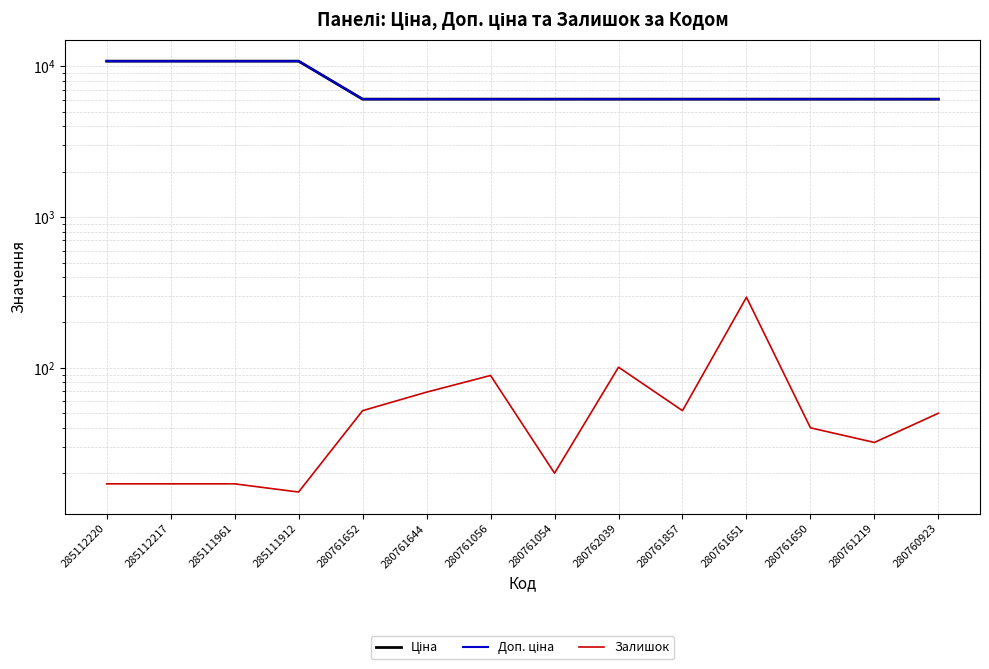

Reading right to left, list all the values displayed in this chart.

Ціна: 280760923=6067.2	280761219=6067.2	280761650=6067.2	280761651=6067.2	280761857=6067.2	280762039=6067.2	280761054=6067.2	280761056=6067.2	280761644=6067.2	280761652=6067.2	285111912=10840.1	285111961=10840.1	285112217=10840.1	285112220=10840.1
Доп. ціна: 280760923=6067.2	280761219=6067.2	280761650=6067.2	280761651=6067.2	280761857=6067.2	280762039=6067.2	280761054=6067.2	280761056=6067.2	280761644=6067.2	280761652=6067.2	285111912=10840.1	285111961=10840.1	285112217=10840.1	285112220=10840.1
Залишок: 280760923=50.0	280761219=32.0	280761650=40.0	280761651=294.0	280761857=52.0	280762039=101.0	280761054=20.0	280761056=89.0	280761644=69.0	280761652=52.0	285111912=15.0	285111961=17.0	285112217=17.0	285112220=17.0